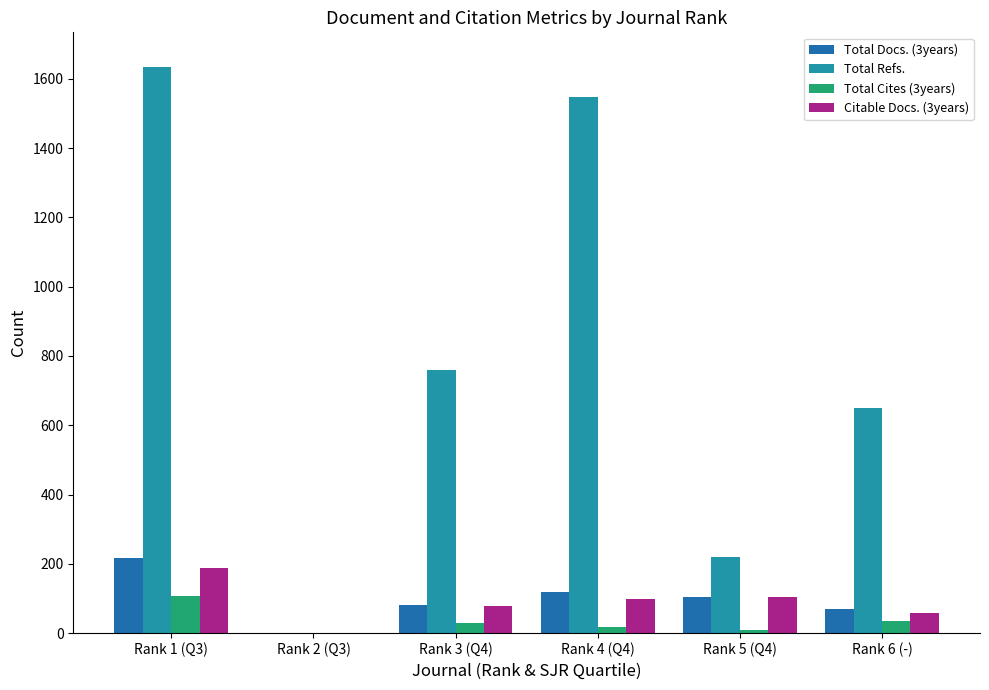

Between Rank 2 (Q3) and Rank 4 (Q4), which series saw the biggest shift?

Total Refs.